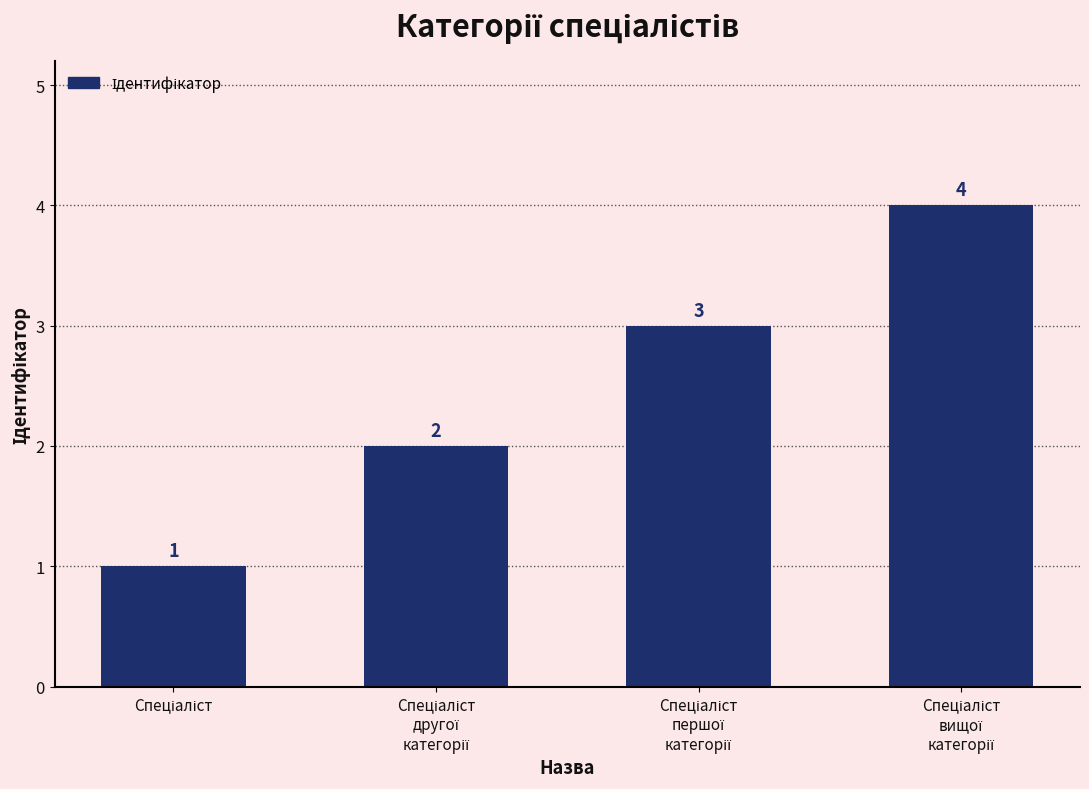

What is the difference between the maximum and minimum values?

3